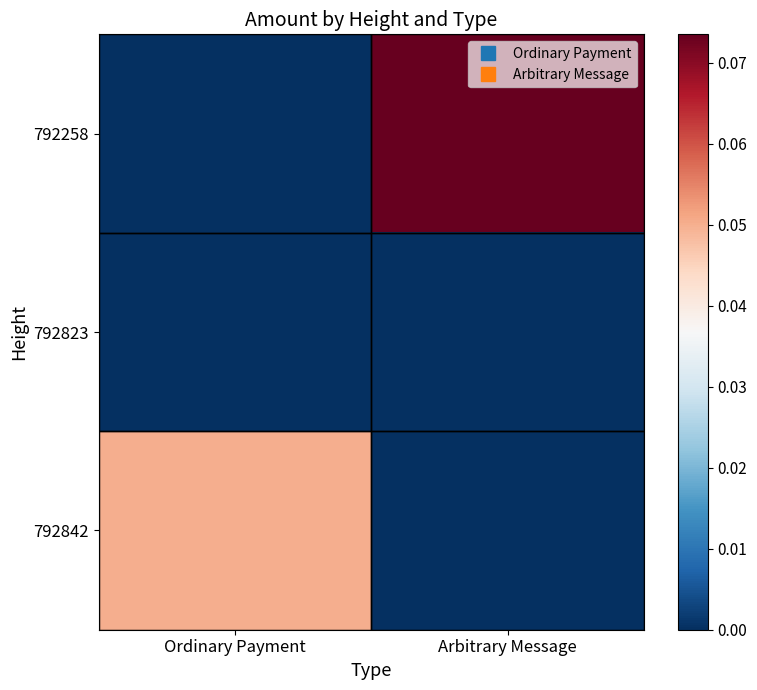

Reading left to right, what are all the values shown in this chart?

792258: Ordinary Payment=0.0	Arbitrary Message=0.1
792823: Ordinary Payment=0.0	Arbitrary Message=0.0
792842: Ordinary Payment=0.1	Arbitrary Message=0.0